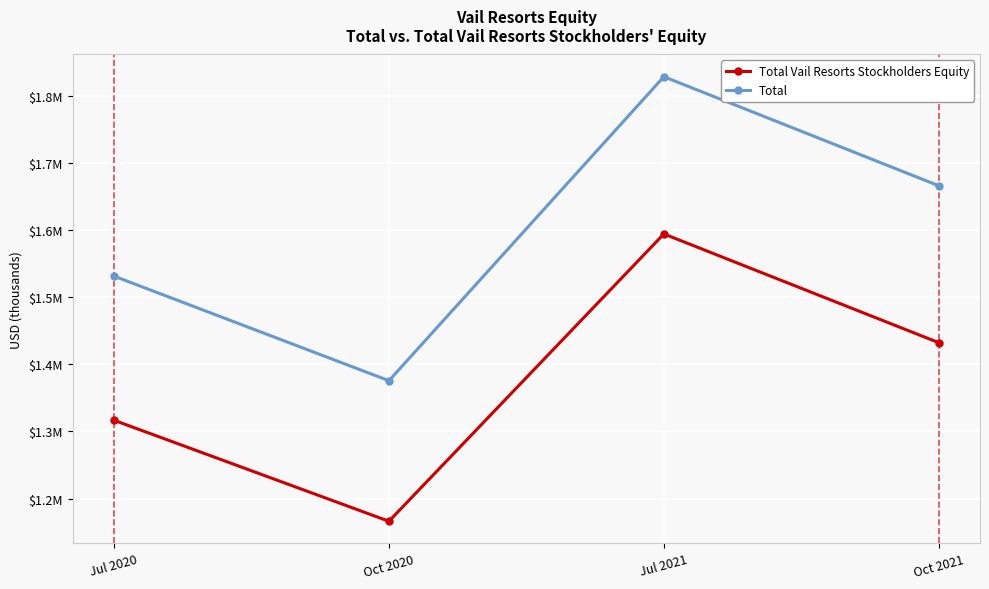

Where does the Total series first go above 1666460?

Jul 2021